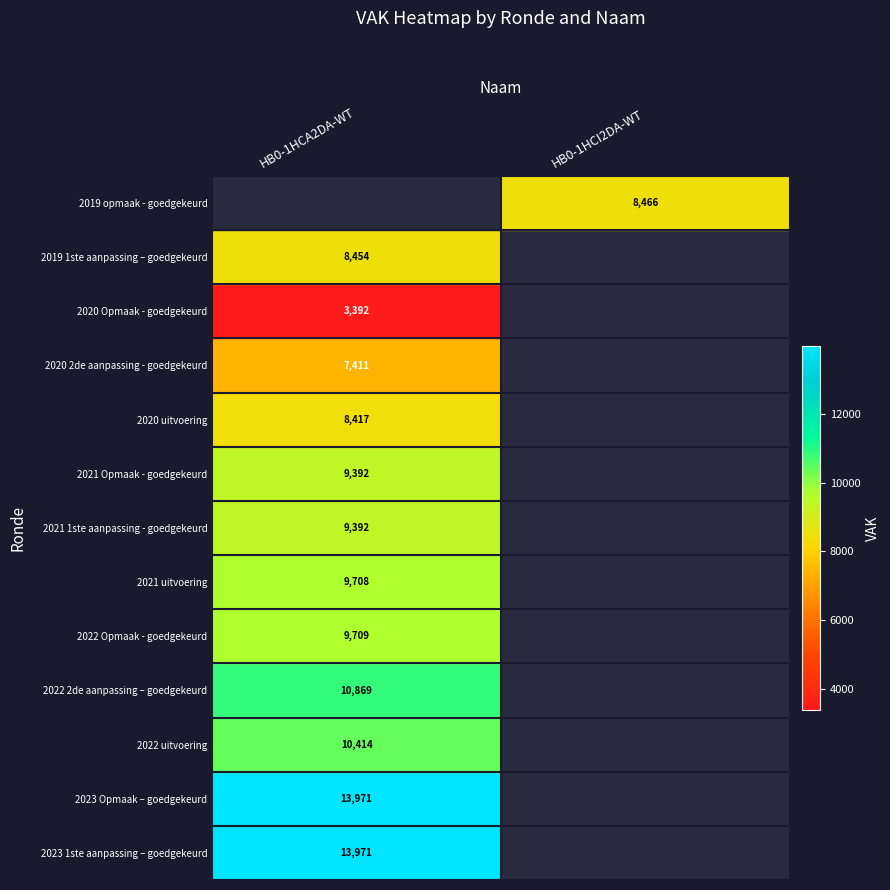

Is it true that 2019 opmaak - goedgekeurd equals 13971.0 at HB0-1HCA2DA-WT?

True